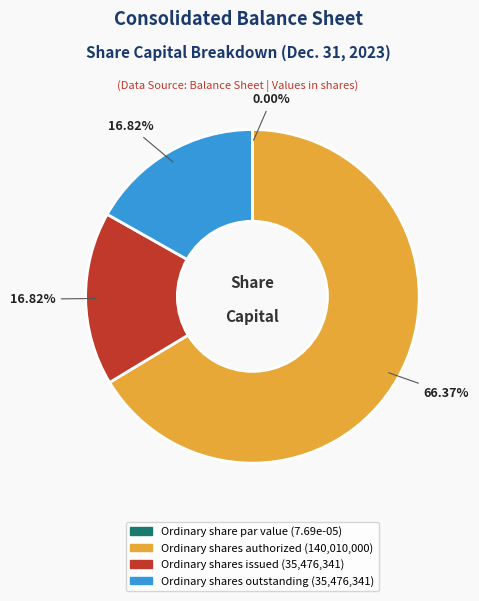

To the nearest percent, what is the difference between the largest and smallest slice percentages?

66%